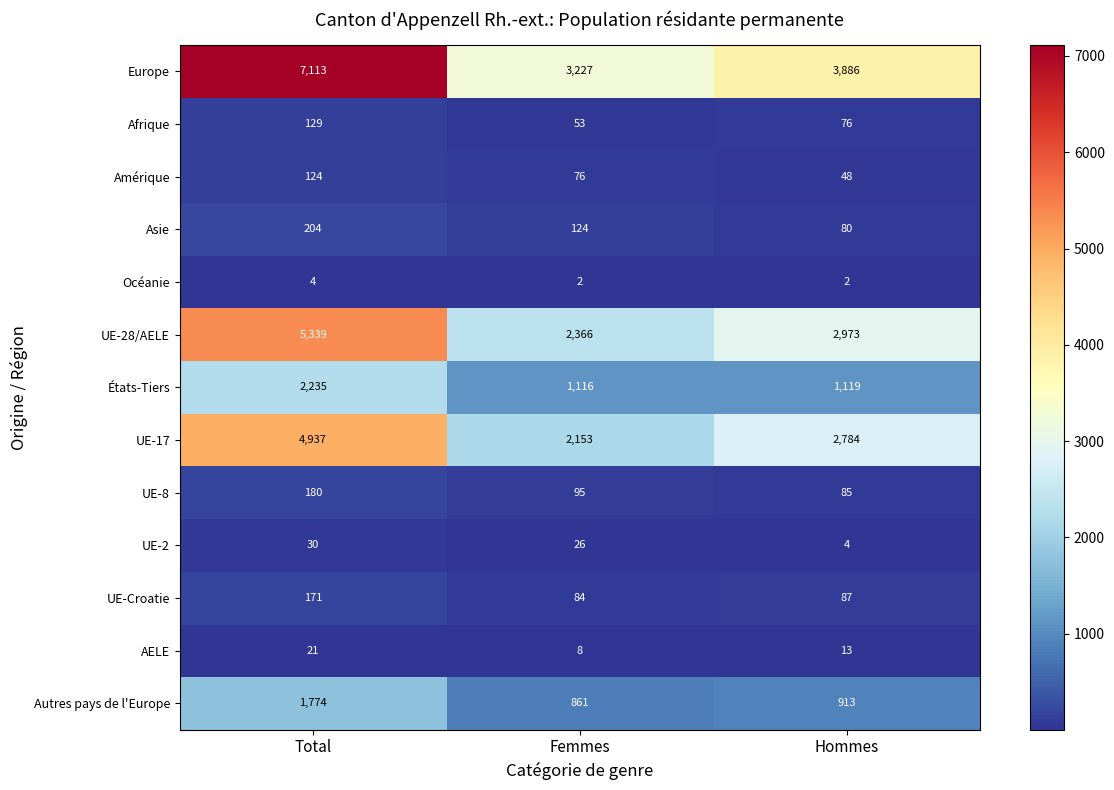

Which label corresponds to the largest value in the chart?

Total